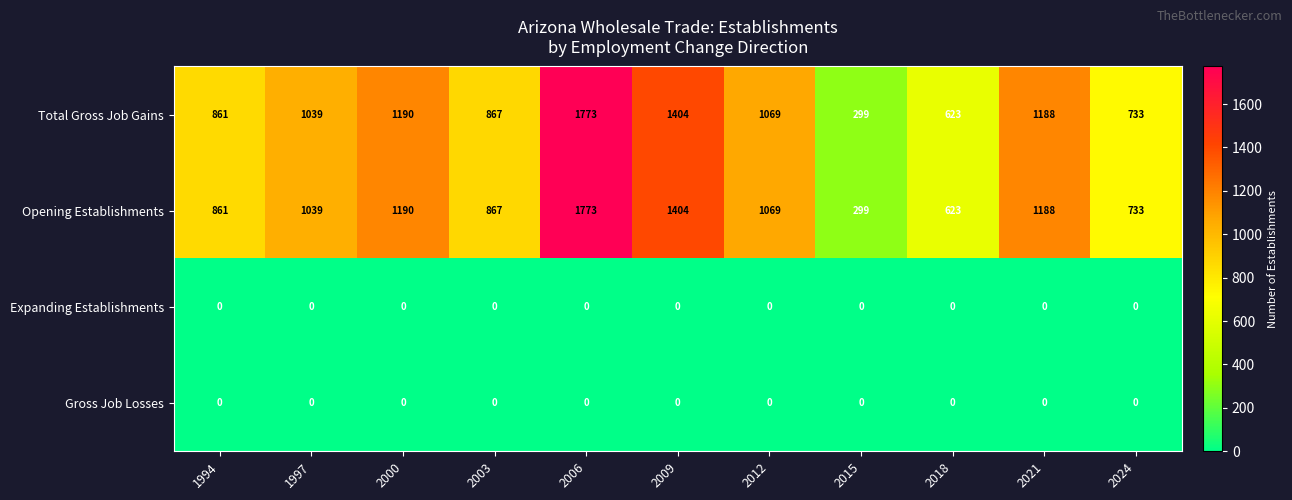

What is the difference between the highest and lowest values at 2024?

733